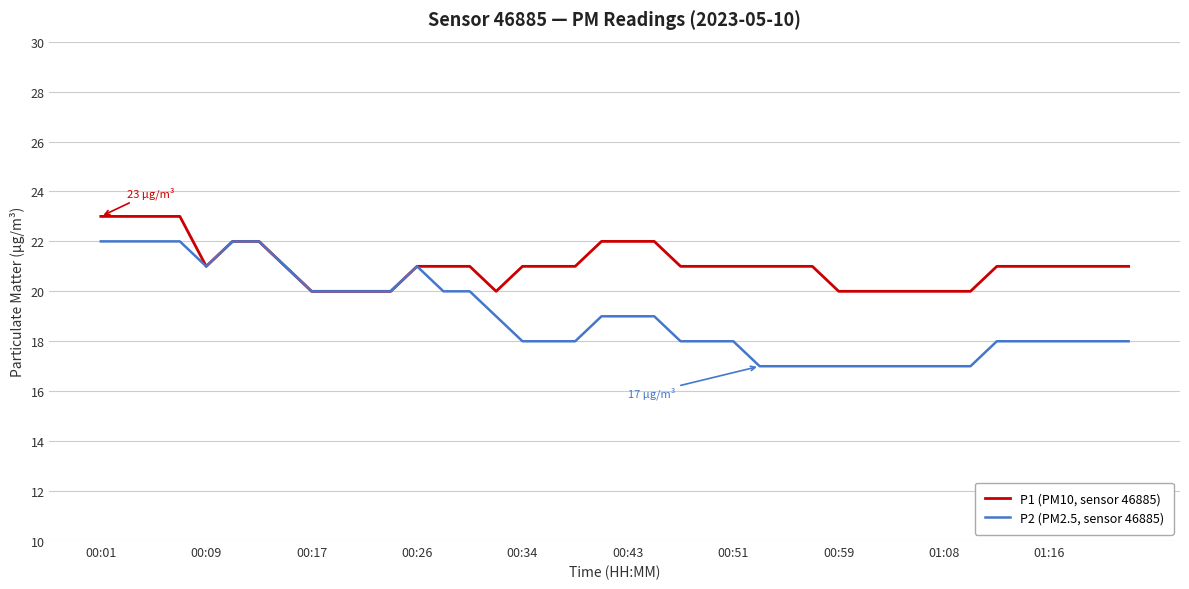

Which series has the largest total across all categories?

P1 (PM10, sensor 46885)